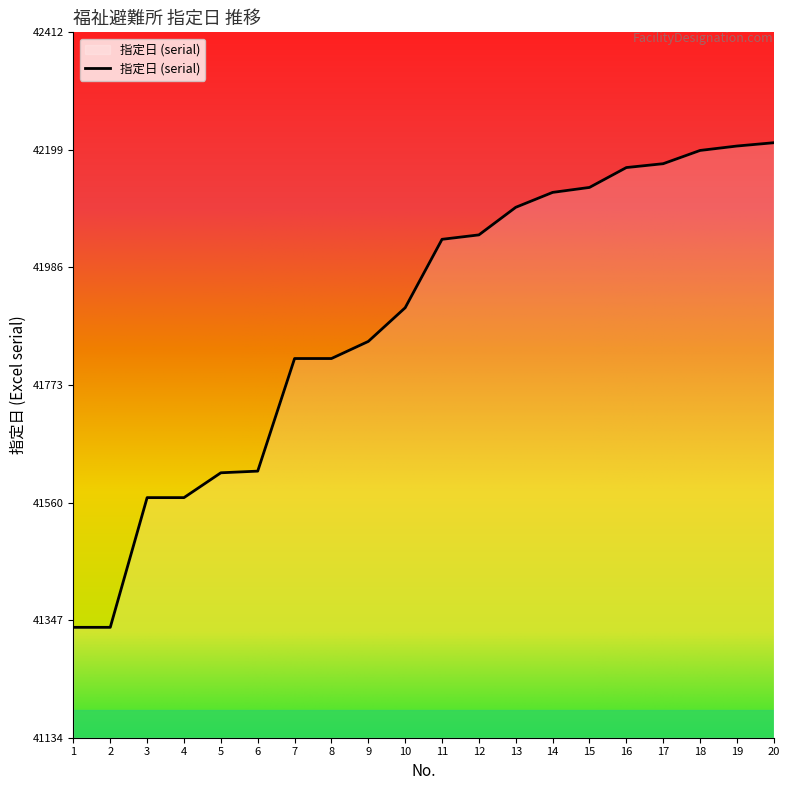

Does the chart have visible grid lines?

No